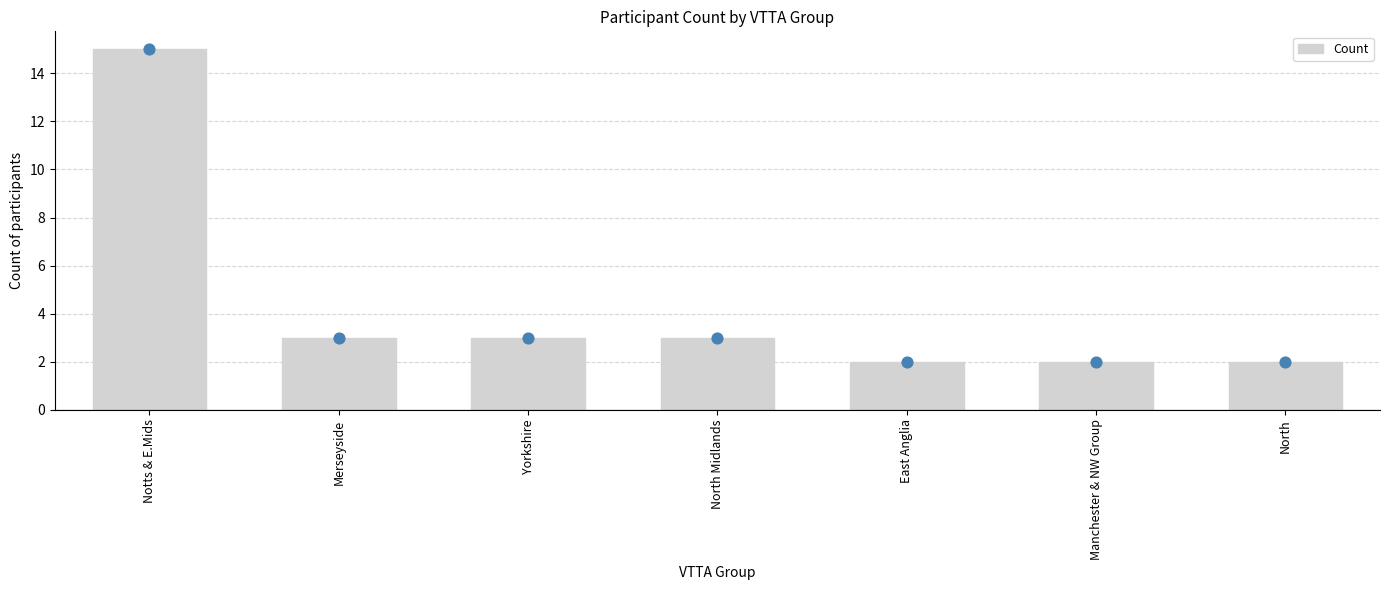

What is the change in value from Notts & E.Mids to Merseyside?

-12